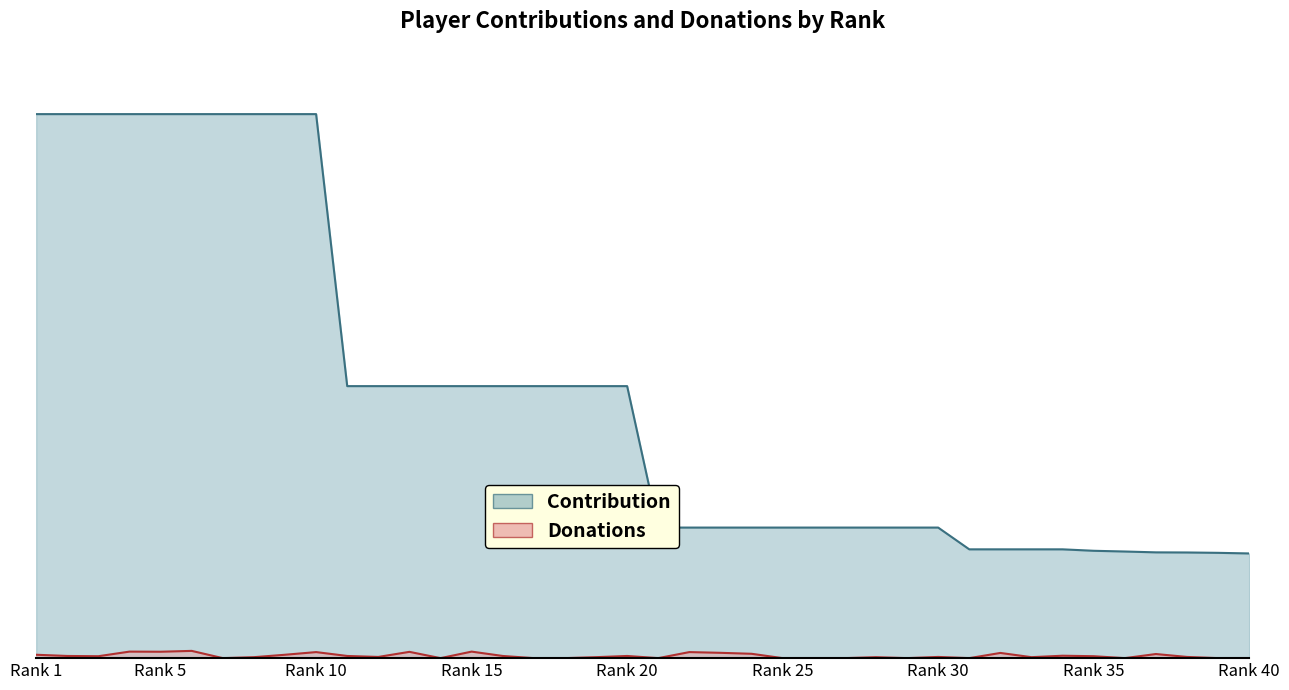

The value of Contribution at 7 is 7028. True or false?

False